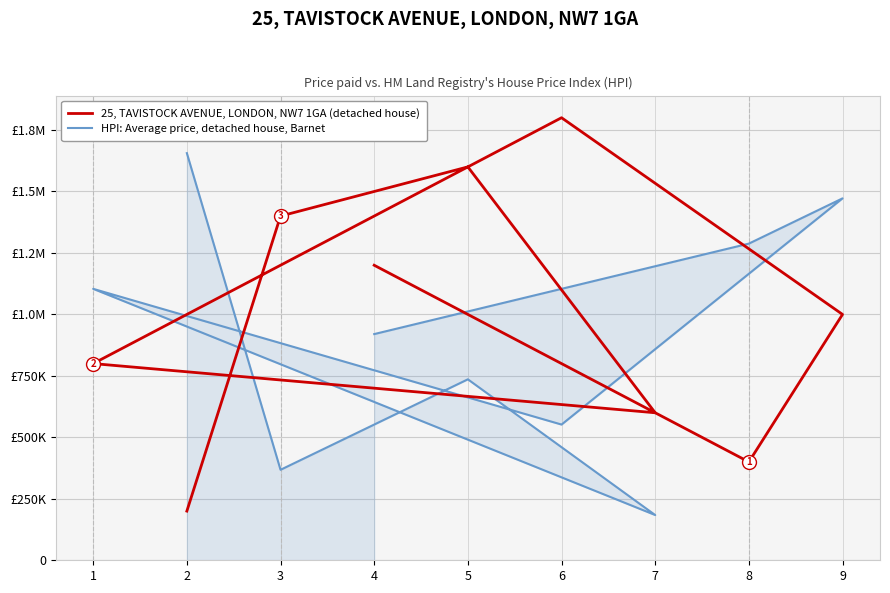

How many HPI: Average price, detached house, Barnet values are between 552000 and 1288000?

5